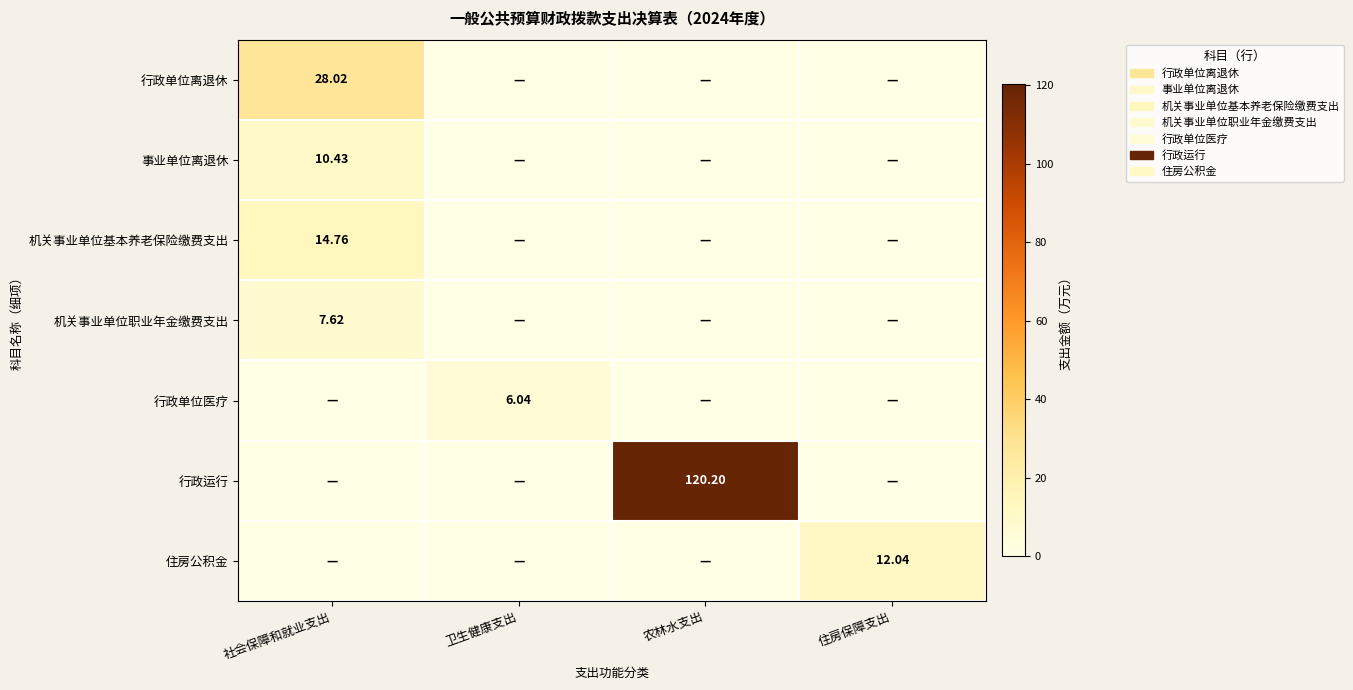

Between 卫生健康支出 and 农林水支出, which series saw the biggest shift?

行政运行